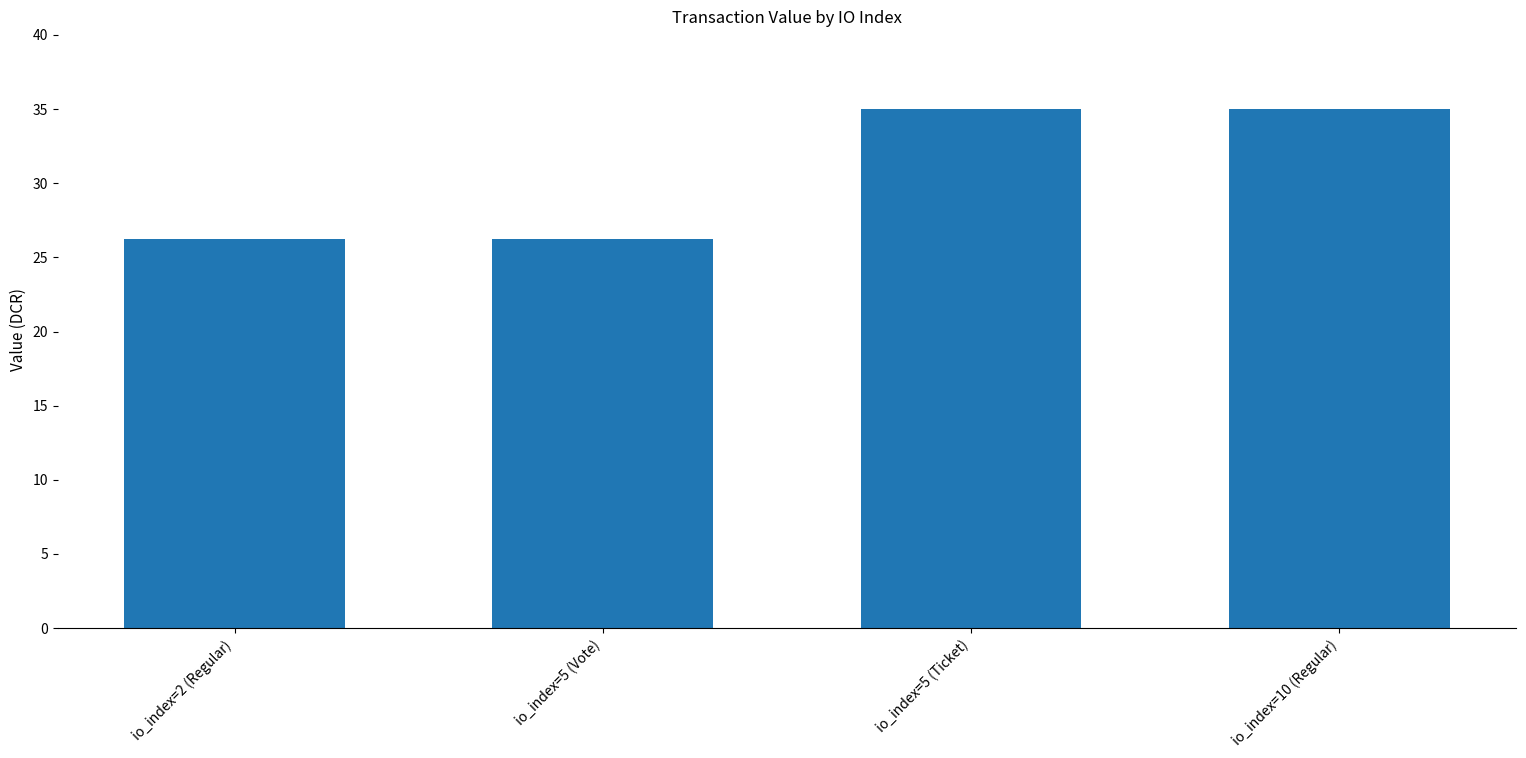

What is the sum of the values at io_index=5 (Ticket) and io_index=5 (Vote)?

61.3